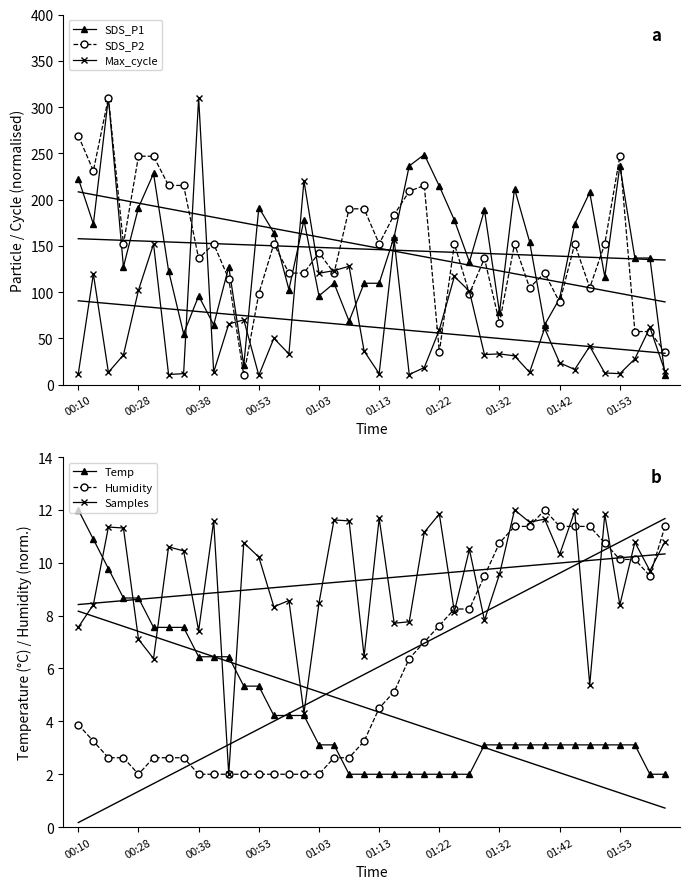

After their last crossing, which series has the higher values: Max_cycle or Temp?

Max_cycle